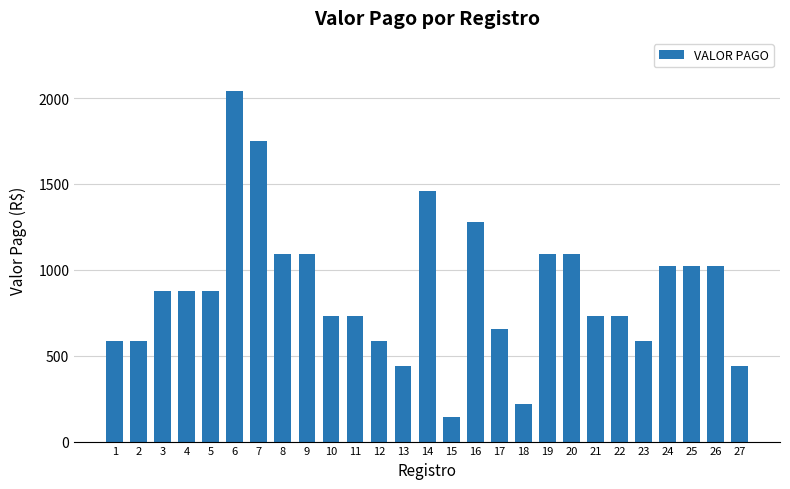

What value does the data have at 5?

876.0